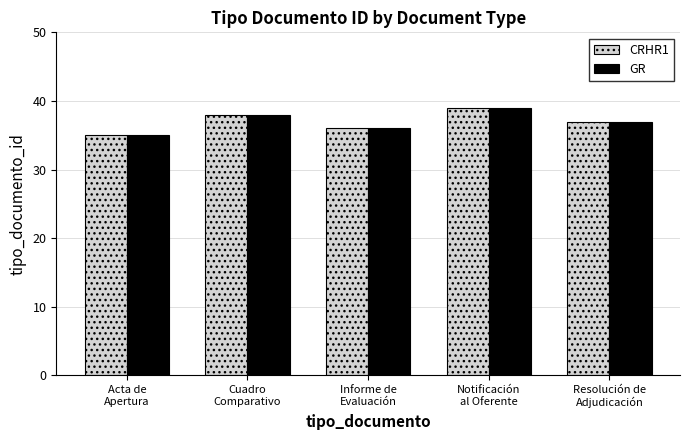

What is the greatest value displayed?

39